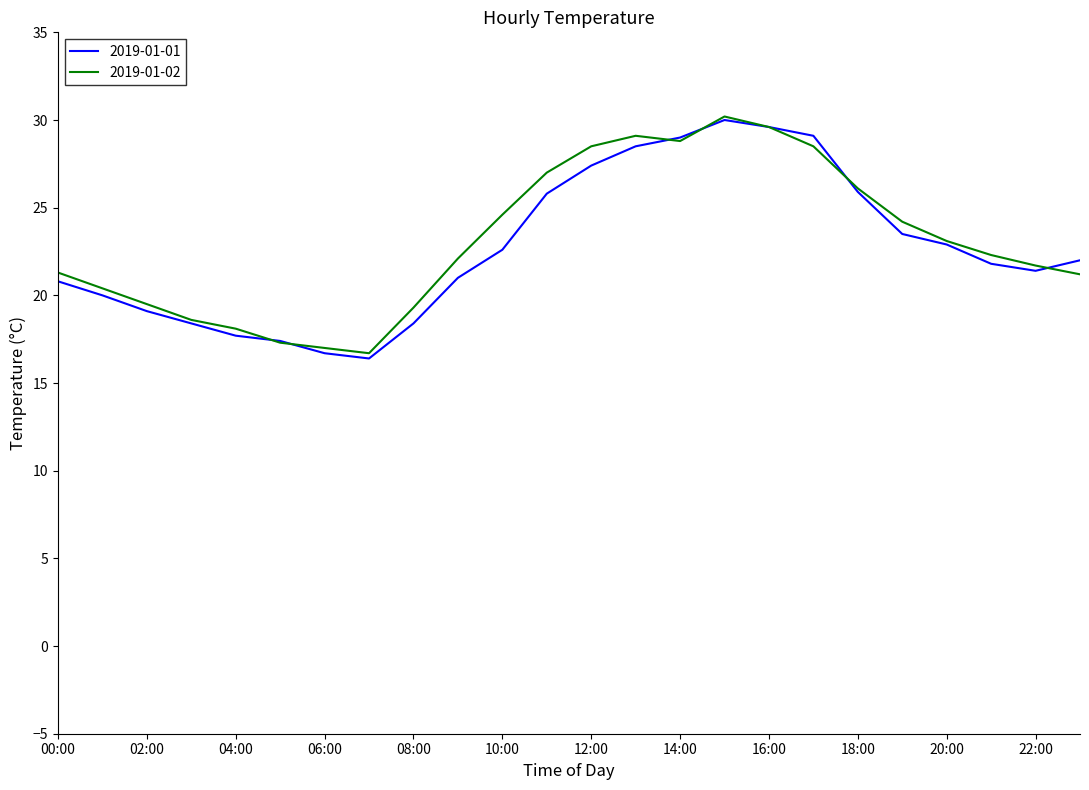

What is the greatest value displayed?

30.2